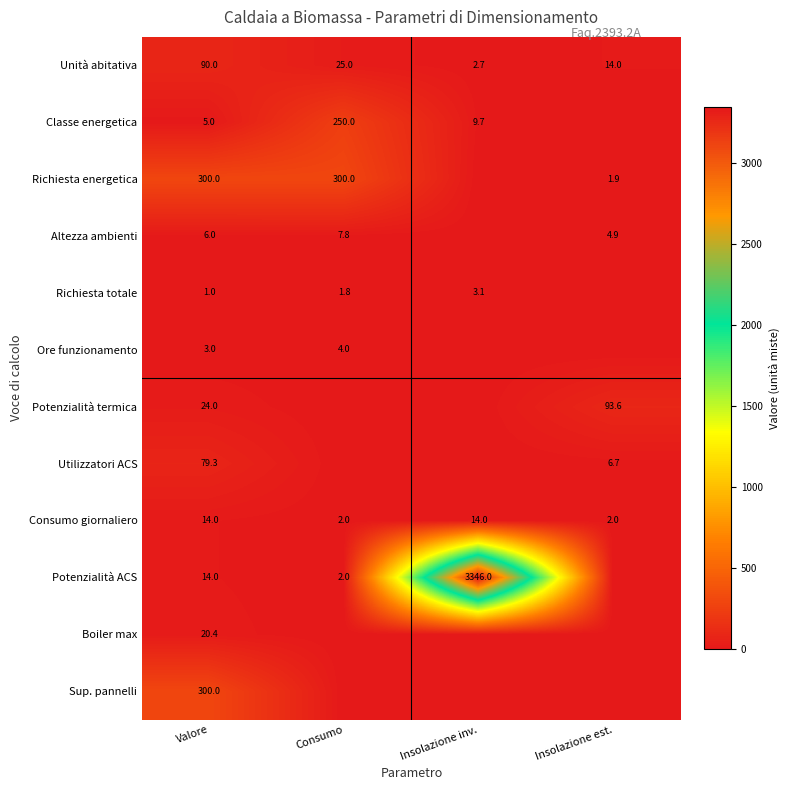

List the labels in order of Unità abitativa value, smallest first.

Insolazione inv., Insolazione est., Consumo, Valore